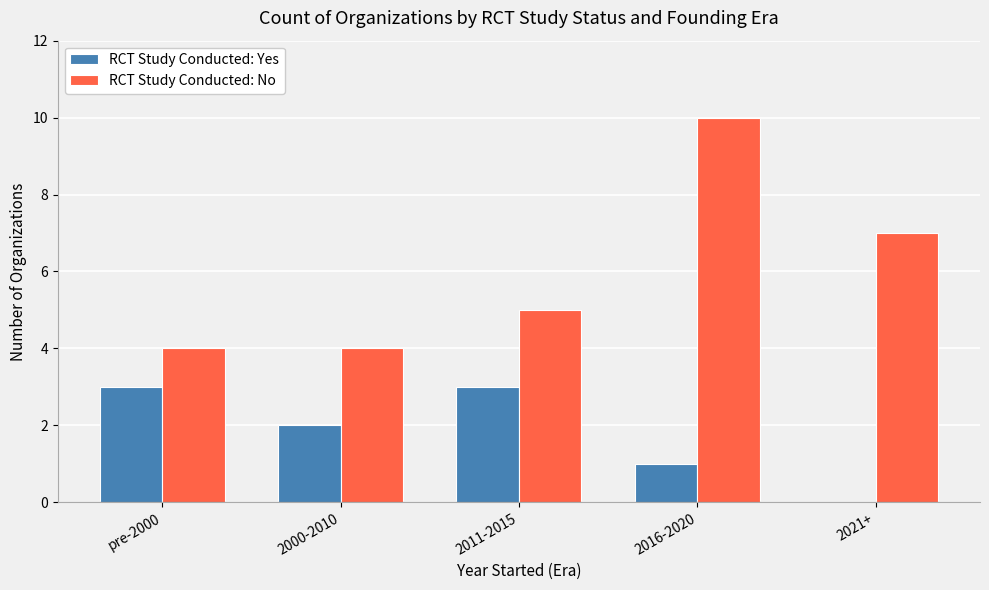

How many groups of bars are there?

5